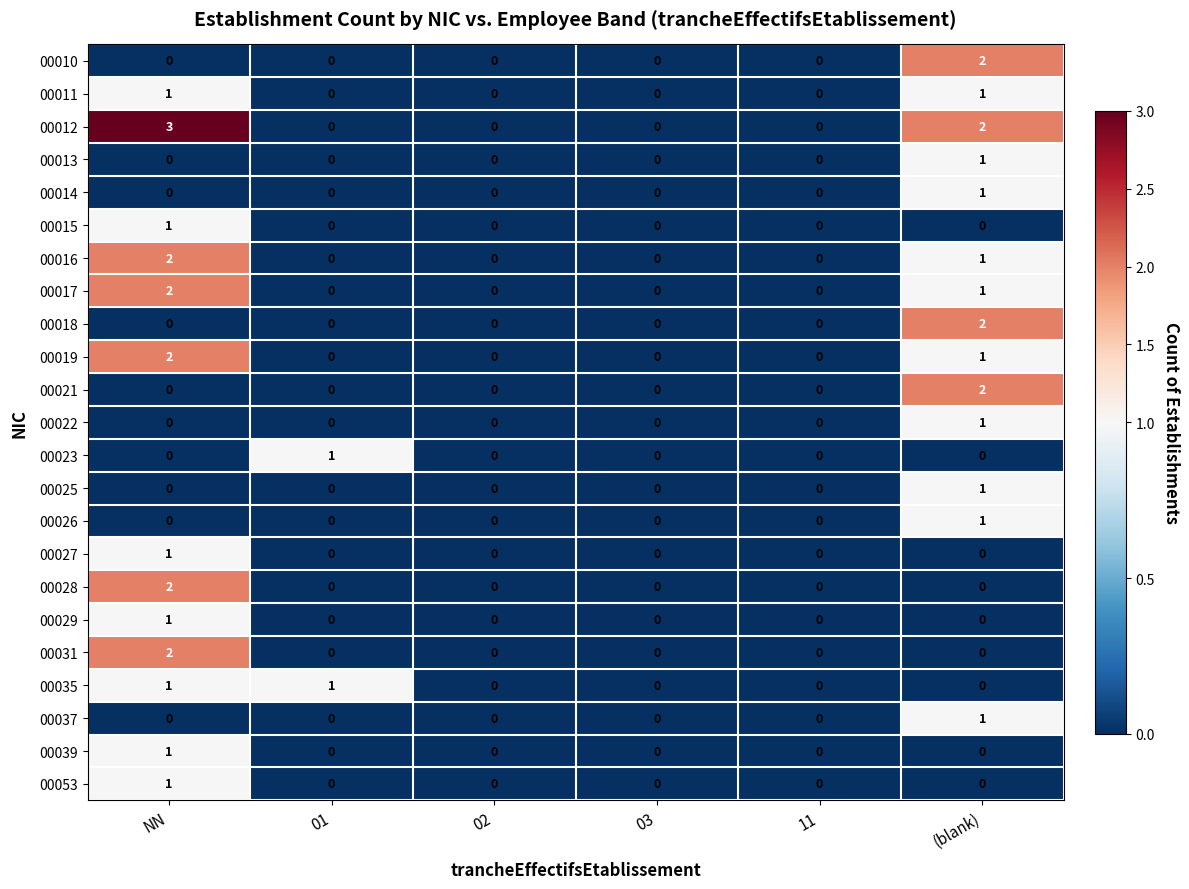

Which series has the largest total across all categories?

00012